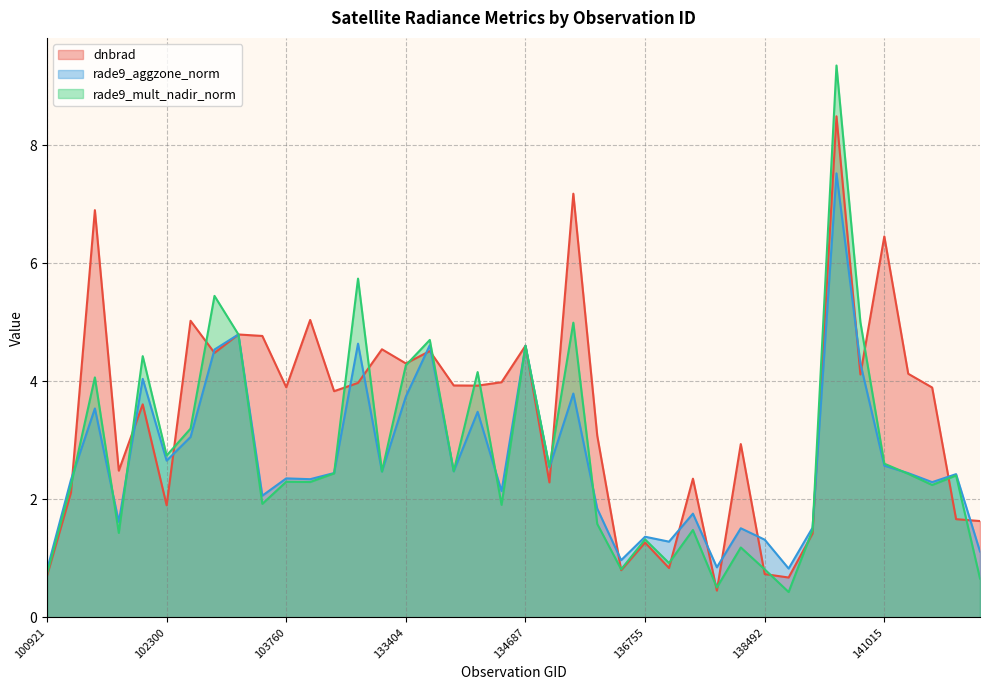

What is the average value of the dnbrad series?

3.4